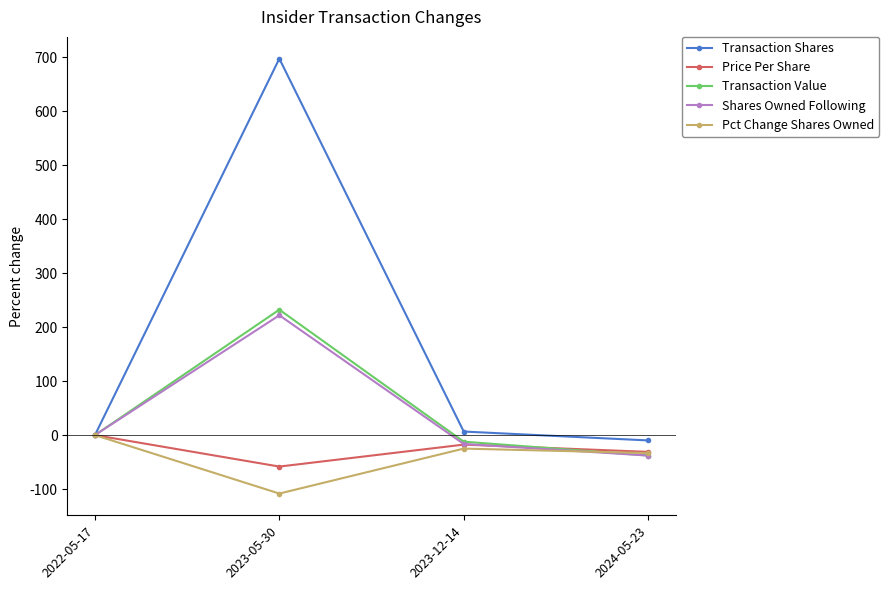

What is the label of the 1st point from the right?

2024-05-23